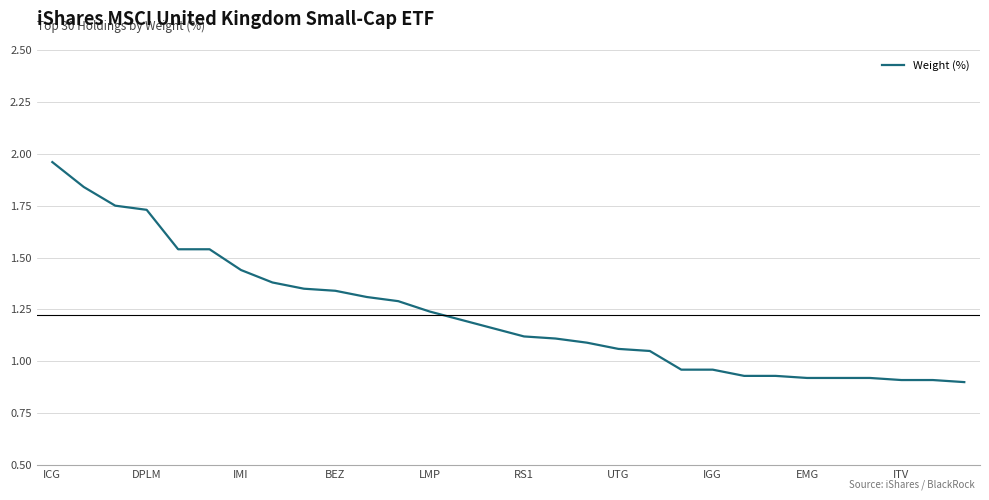

How many values are below 1?

10